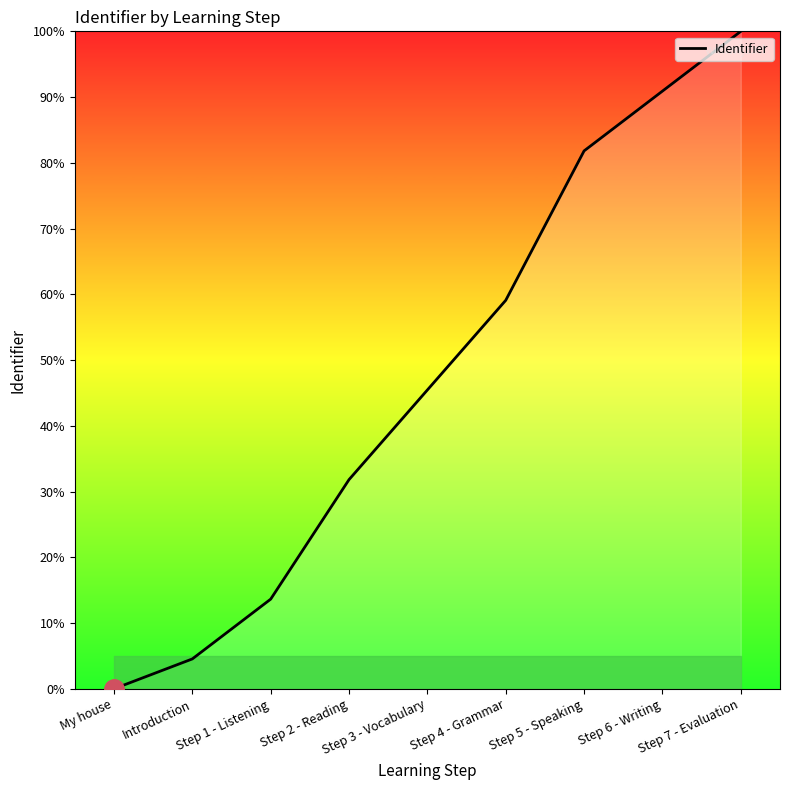

Is this an area chart (filled region under the line)?

No